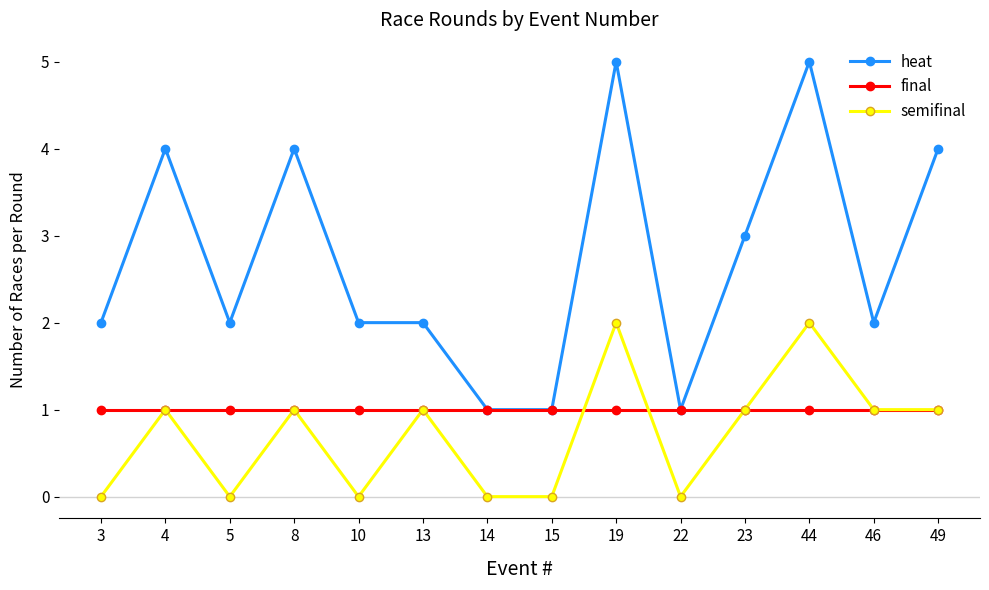

True or false: semifinal and heat cross at least once.

False